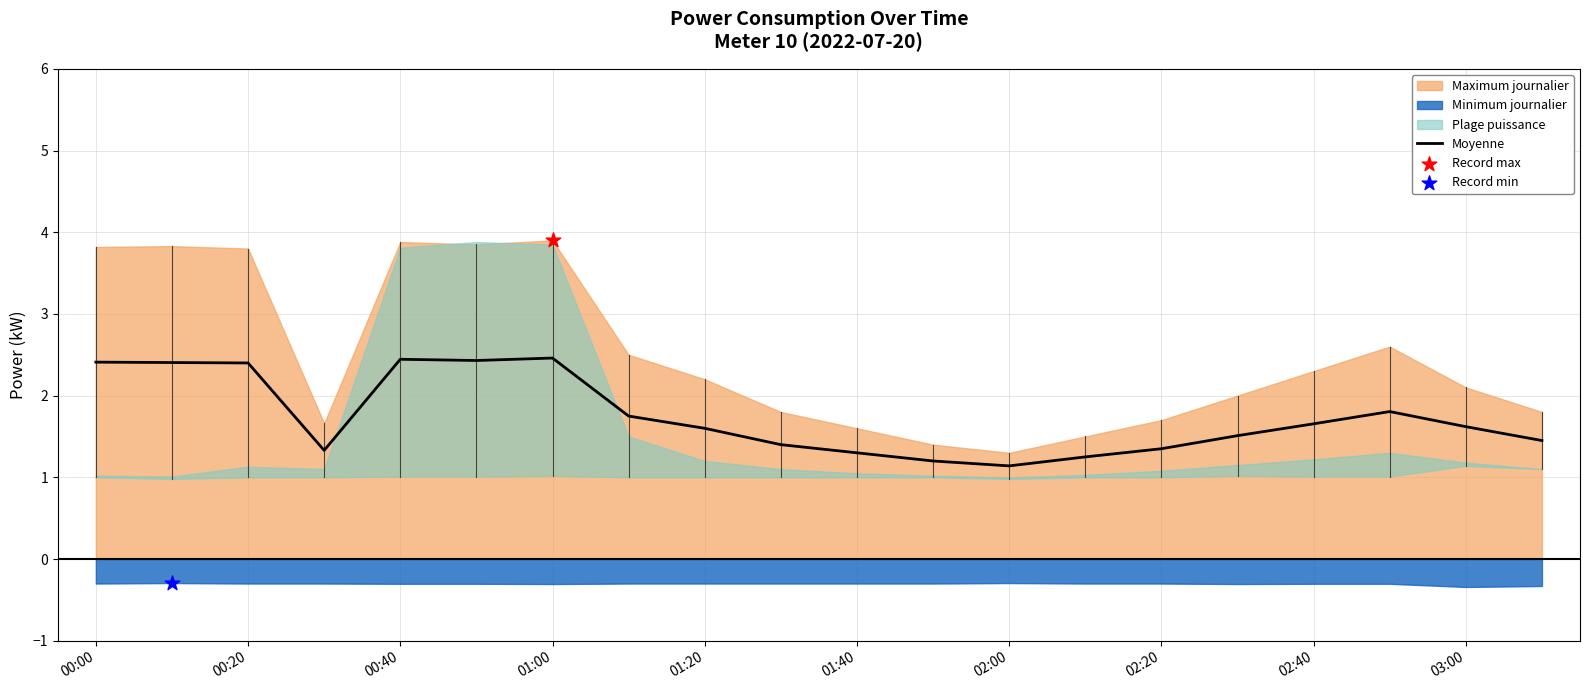

The Moyenne series shows 0.5 at 00:20. True or false?

False